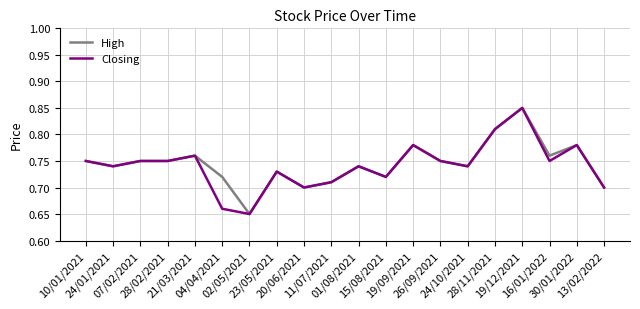

Which series has the largest total across all categories?

High